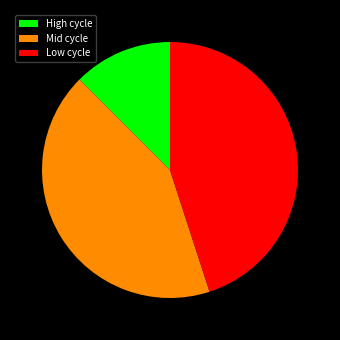

To the nearest percent, what portion does Low cycle represent?

45%